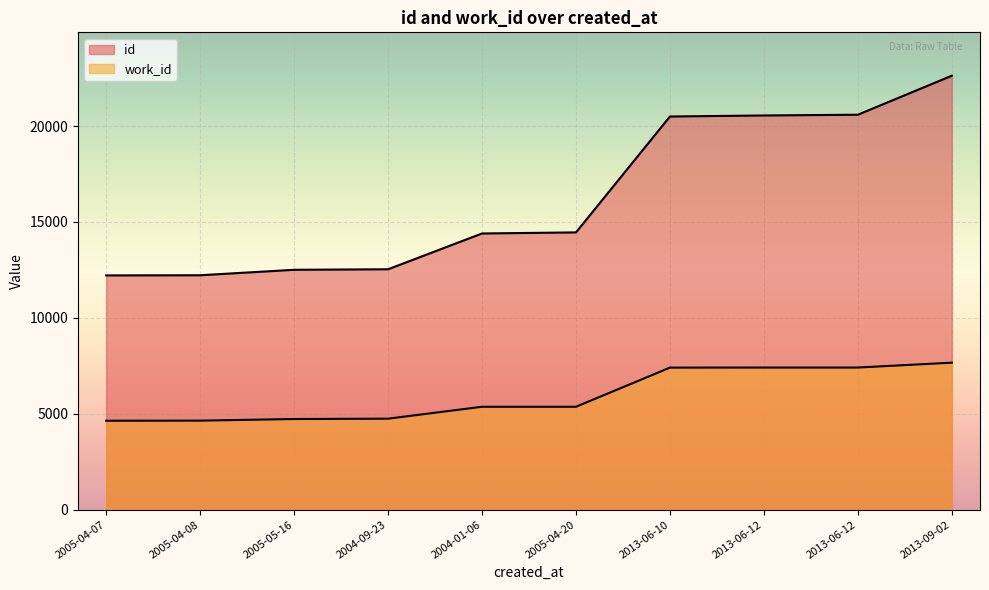

Reading left to right, what are all the values shown in this chart?

id: 12214	12222	12507	12534	14400	14456	20498	20552	20591	22624
work_id: 4638	4643	4727	4745	5366	5366	7407	7411	7411	7665